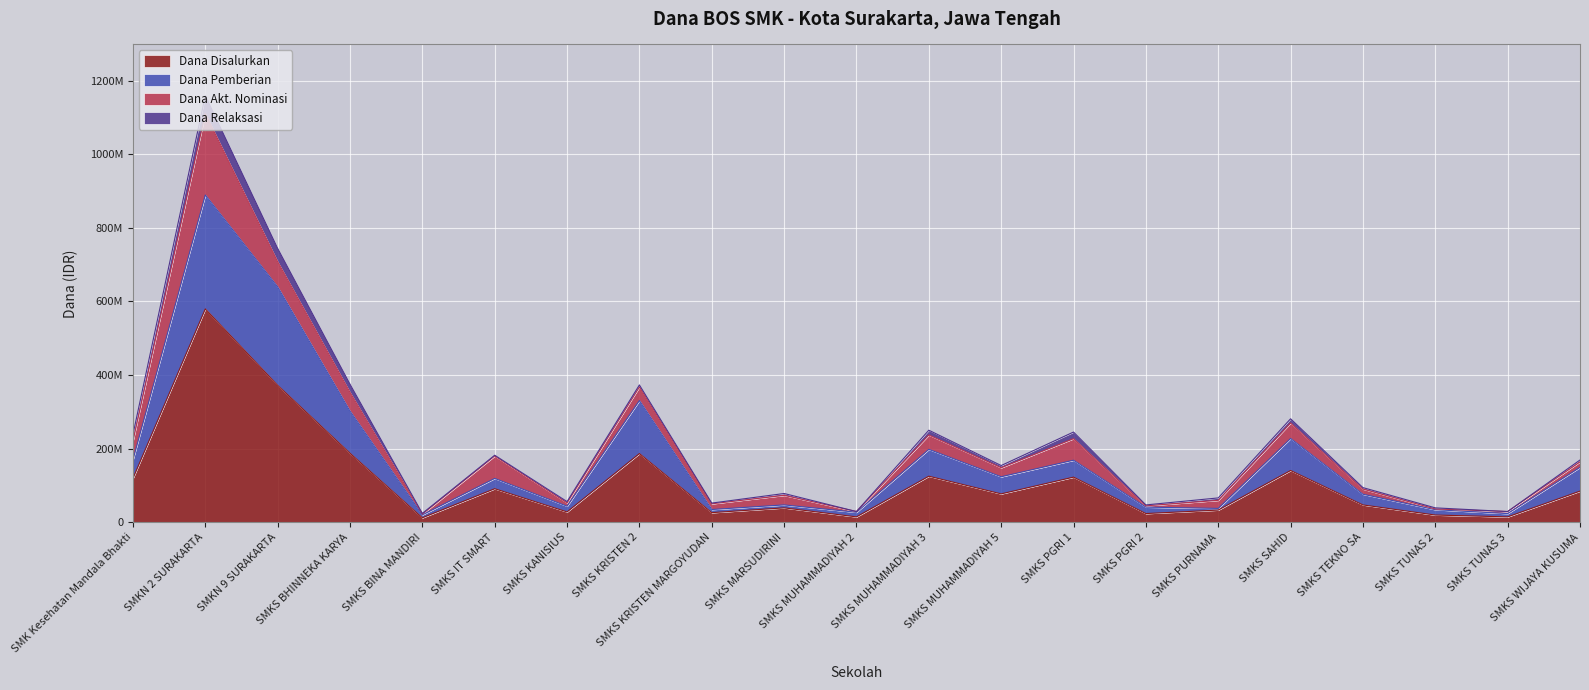

Between SMKS MUHAMMADIYAH 2 and SMKS SAHID, which is larger?

SMKS SAHID